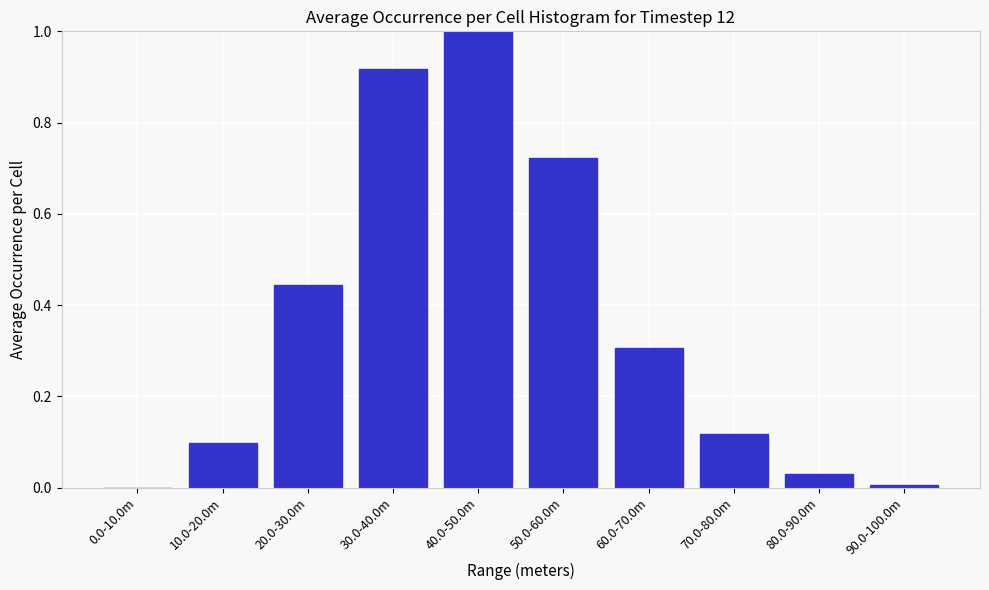

What is the greatest value displayed?

1.0